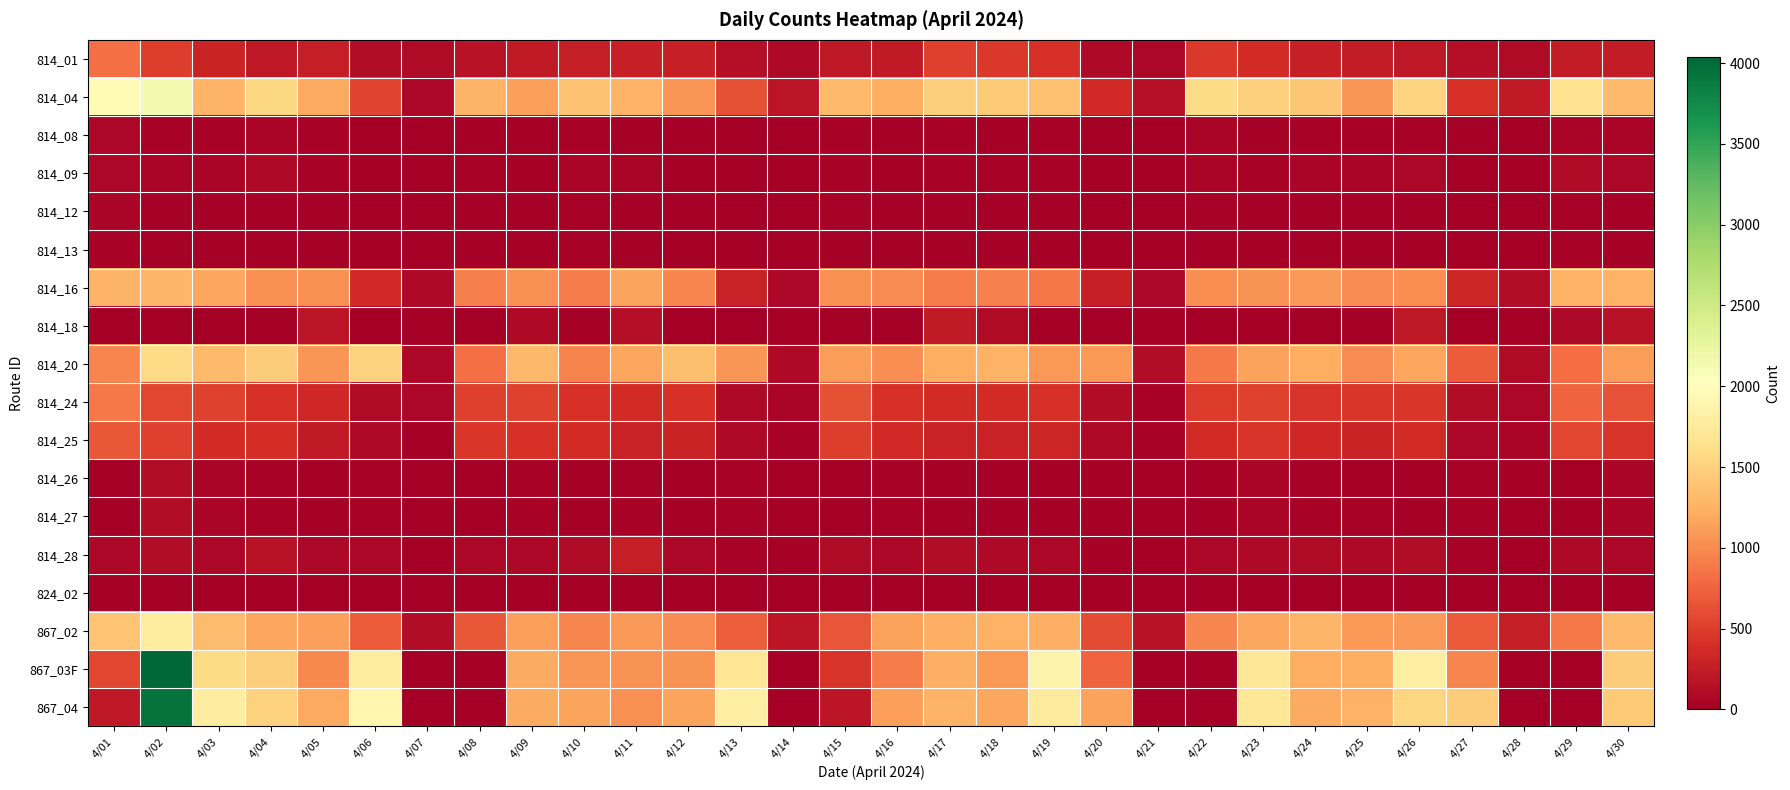

Which label corresponds to the smallest value in the chart?

4/01